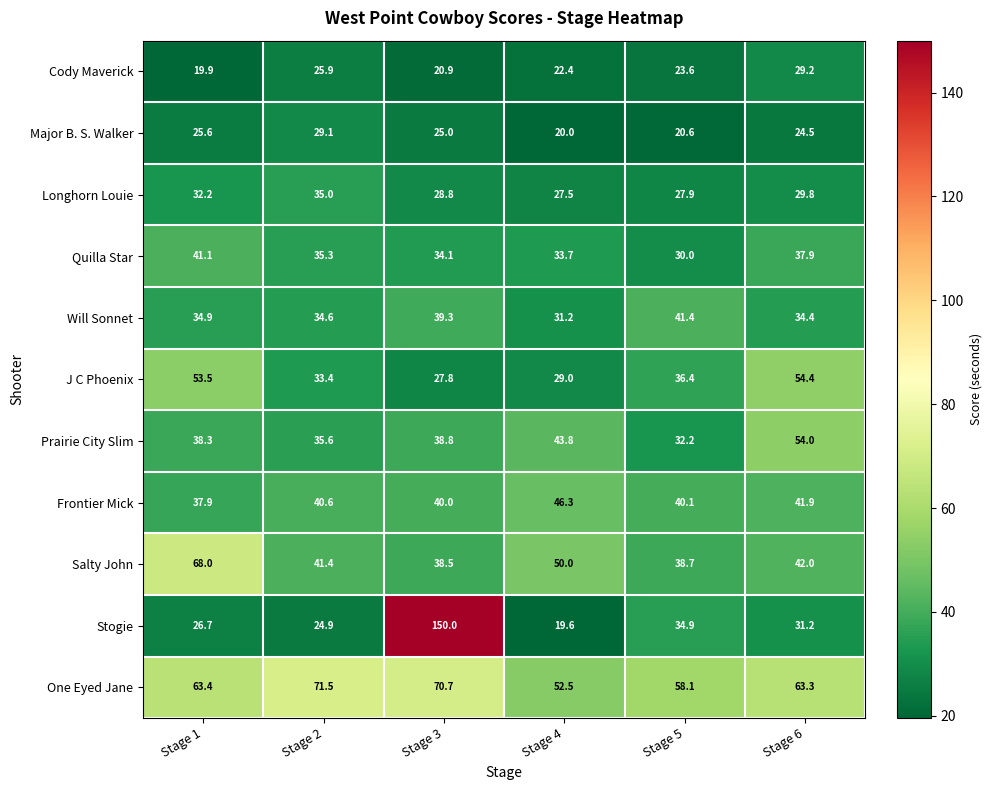

What is the difference between the highest and lowest values at Stage 5?

37.5